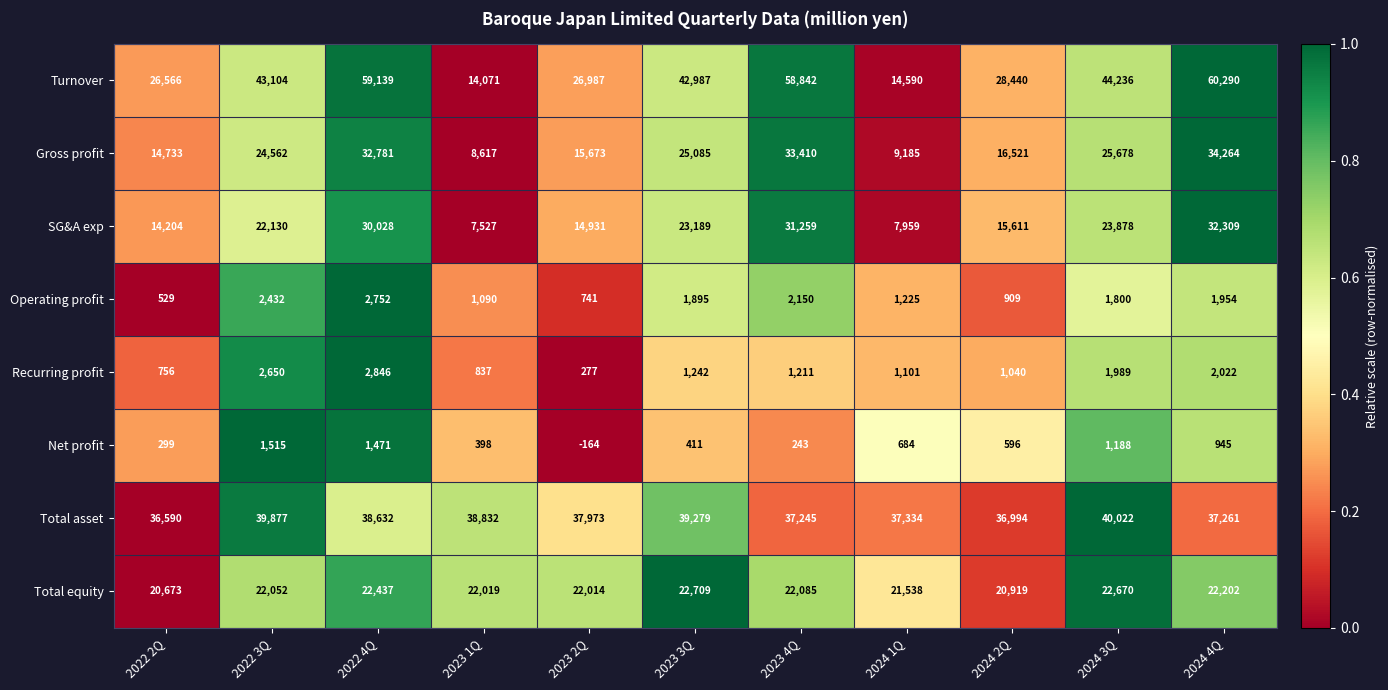

How many values in the Turnover series are below 42987?

5